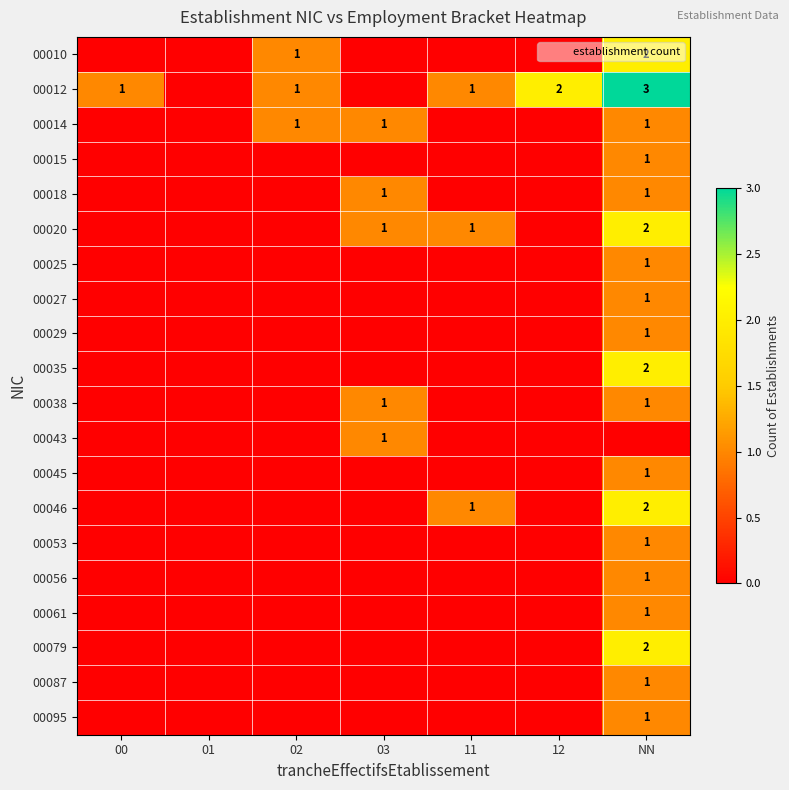

True or false: 00020 has a value of 1 at 11.

True